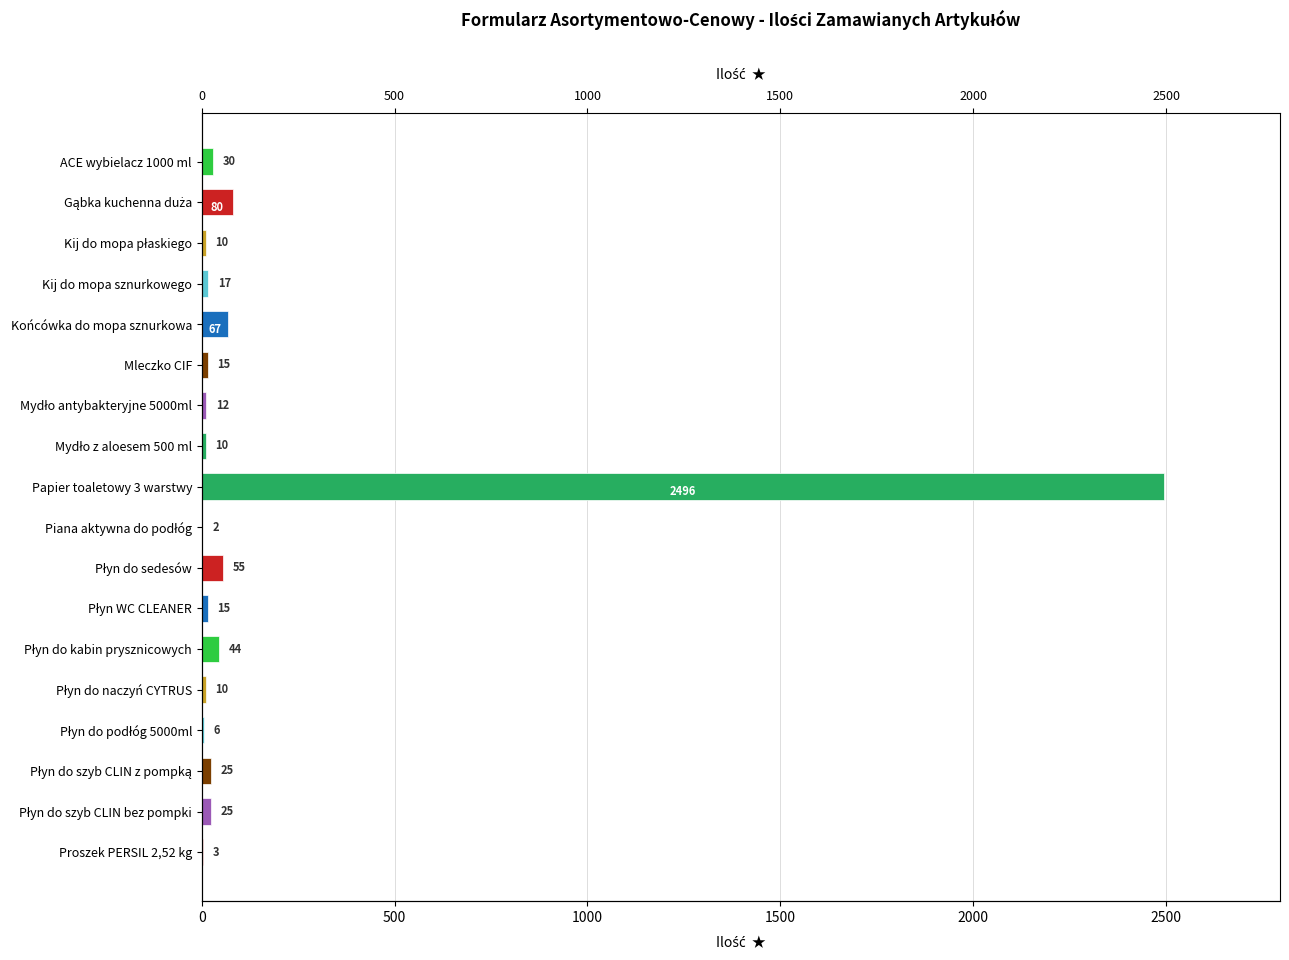

What is the sum of all values?

2922